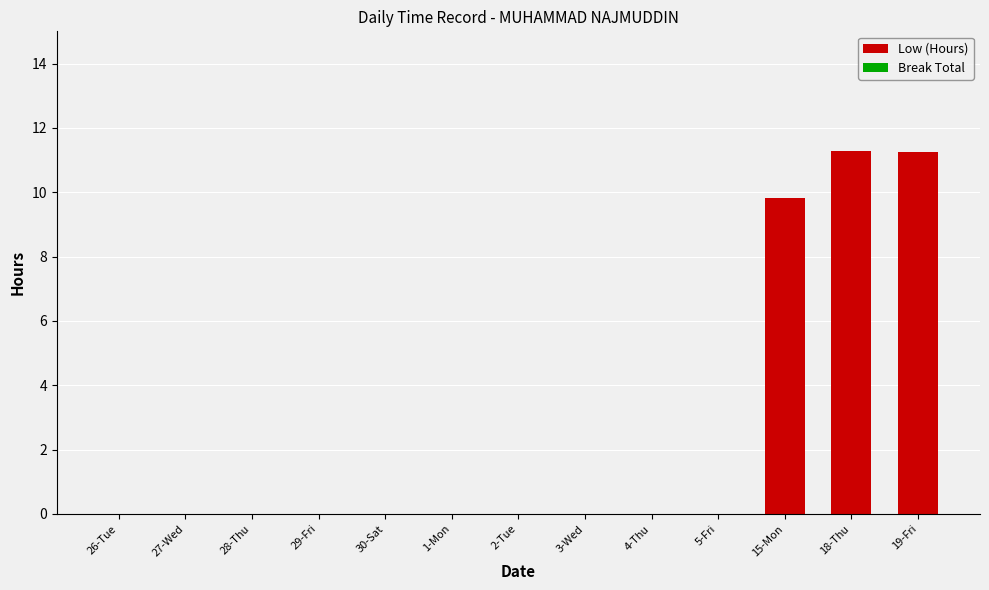

Between 28-Thu and 19-Fri, which is larger?

19-Fri